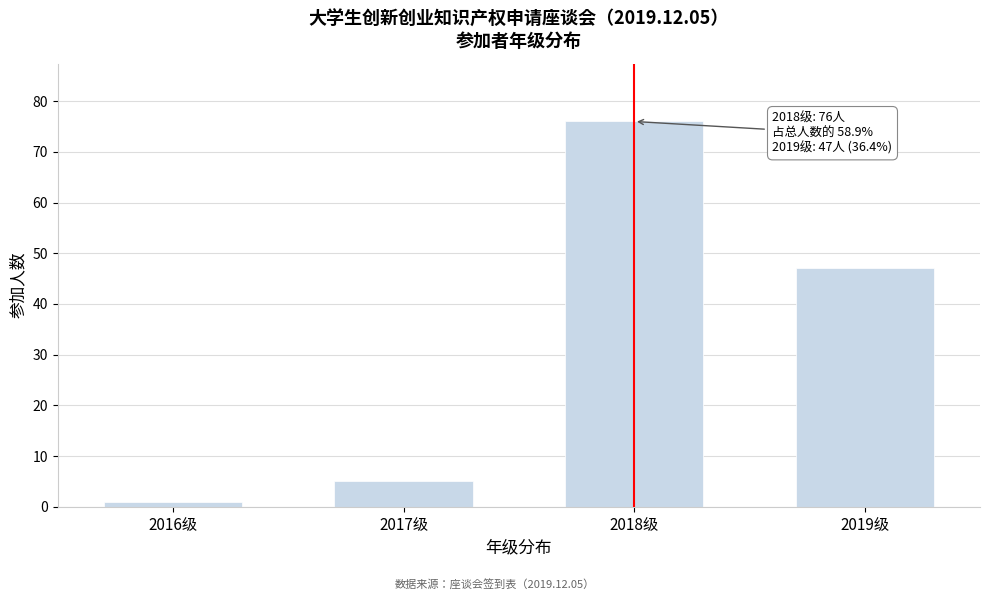

Reading left to right, list all the values displayed in this chart.

2016级=1	2017级=5	2018级=76	2019级=47